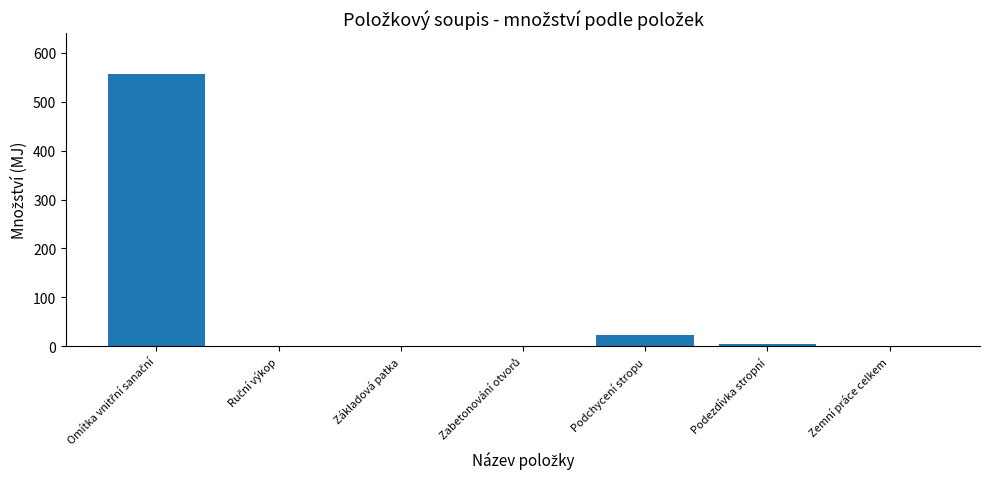

What is the sum of the values at Podchycení stropu and Podezdívka stropní?

26.4